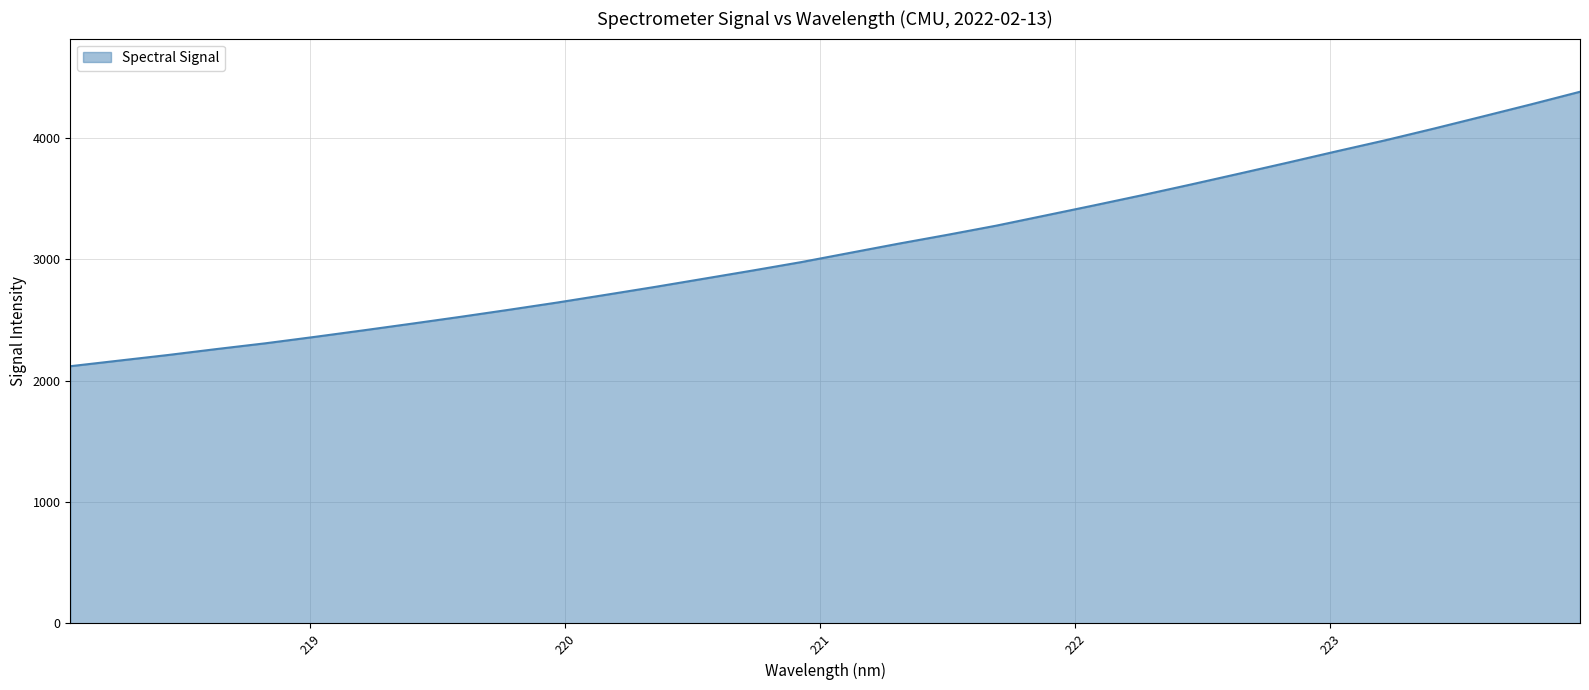

What is the smallest value displayed?

2118.1